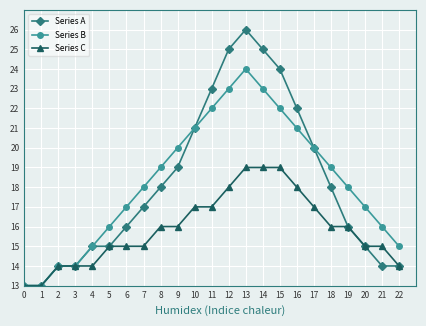

Reading left to right, what are all the values shown in this chart?

Series A: 0=13	1=13	2=14	3=14	4=15	5=15	6=16	7=17	8=18	9=19	10=21	11=23	12=25	13=26	14=25	15=24	16=22	17=20	18=18	19=16	20=15	21=14	22=14
Series B: 0=13	1=13	2=14	3=14	4=15	5=16	6=17	7=18	8=19	9=20	10=21	11=22	12=23	13=24	14=23	15=22	16=21	17=20	18=19	19=18	20=17	21=16	22=15
Series C: 0=13	1=13	2=14	3=14	4=14	5=15	6=15	7=15	8=16	9=16	10=17	11=17	12=18	13=19	14=19	15=19	16=18	17=17	18=16	19=16	20=15	21=15	22=14